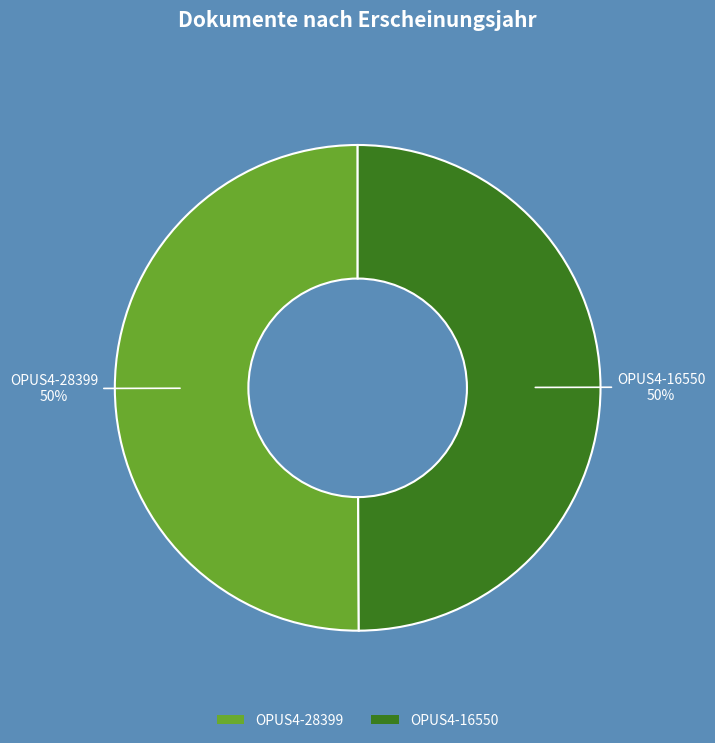

To the nearest percent, what is the average slice percentage?

50%